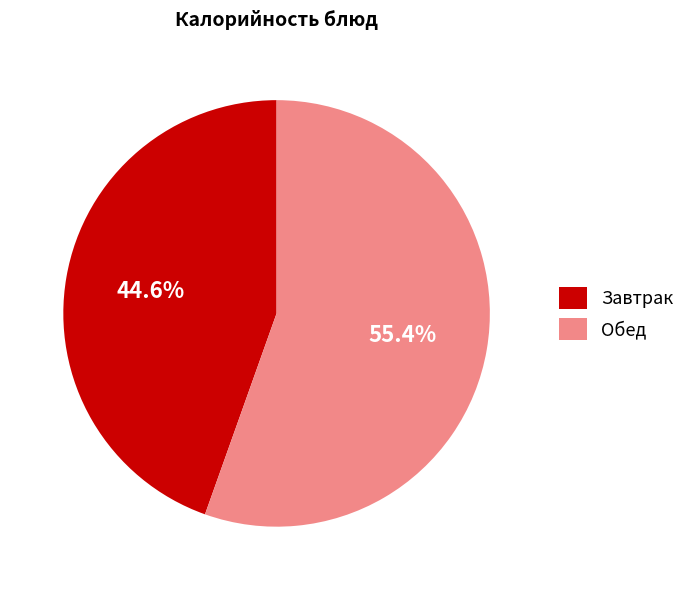

What is the majority slice?

Обед